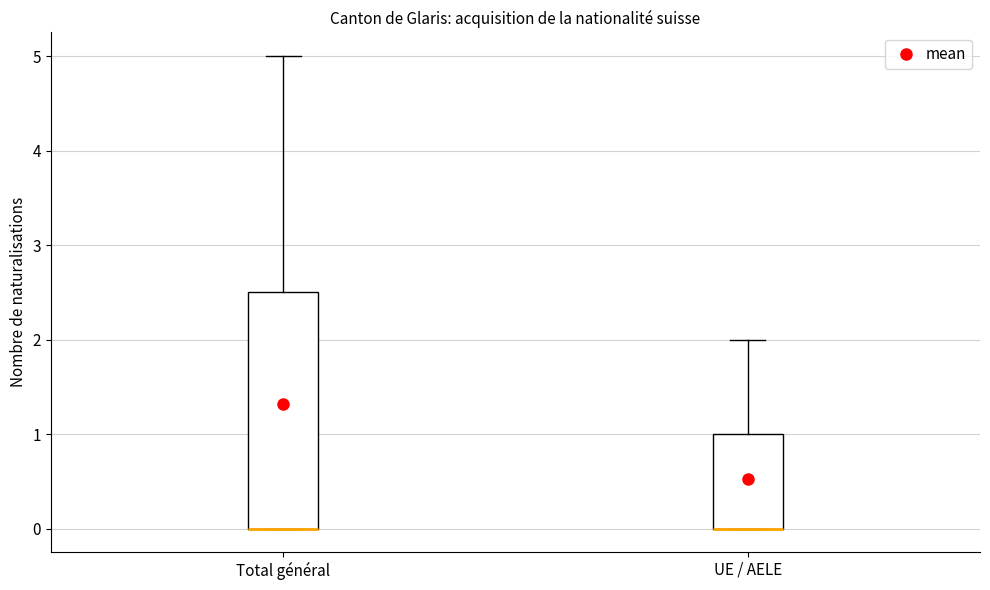

Reading left to right, read every box against the y-axis: the position of its median line, the range the box covers, and the ends of its whiskers. The values are not printed on the chart, so give them approximately, as read against the axis.

Total général: median 0.0 (drawn on the box's lower edge), box 0.0 to 2.5, whiskers 0.0 to 5.0
UE / AELE: median 0.0 (drawn on the box's lower edge), box 0.0 to 1.0, whiskers 0.0 to 2.0